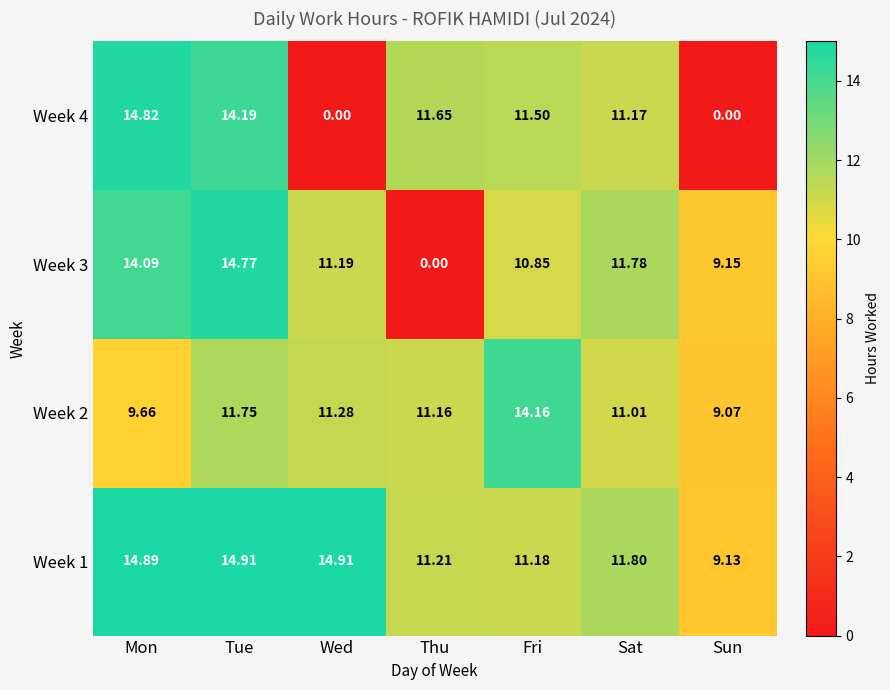

Is the value of Week 4 at Mon greater than the value of Week 3 at Sat?

Yes